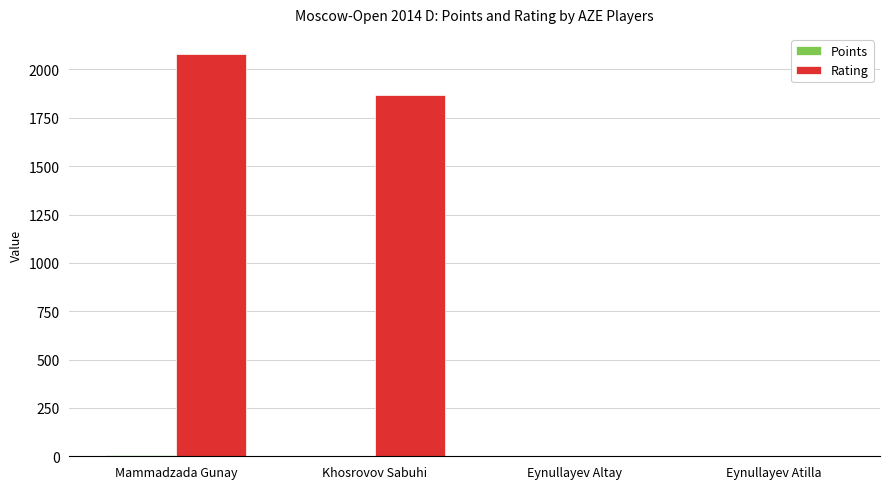

What is the sum of all Rating values?

3948.0